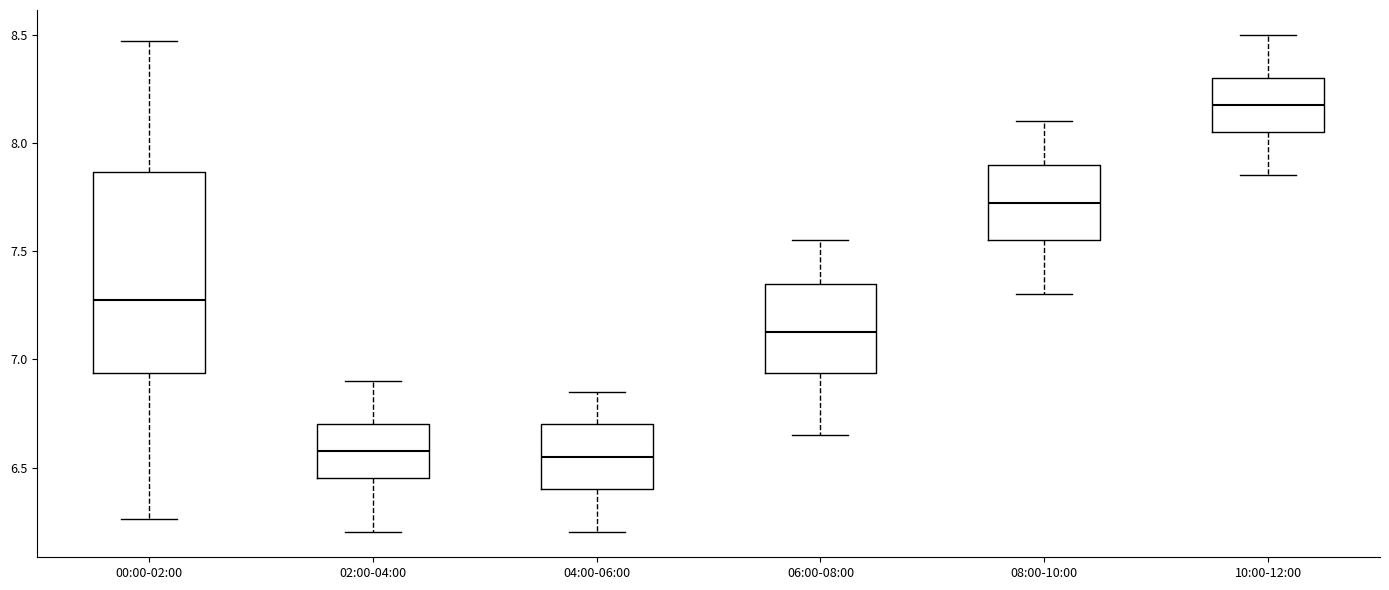

Reading left to right, transcribe this box plot: for each box, give where its median line is, the range the box spans, and where its two whiskers end, as read against the y-axis. The values are not printed on the chart, so give them approximately, as read against the axis.

00:00-02:00: median 7.30, box 6.95 to 7.85, whiskers 6.25 to 8.45
02:00-04:00: median 6.60, box 6.45 to 6.70, whiskers 6.20 to 6.90
04:00-06:00: median 6.55, box 6.40 to 6.70, whiskers 6.20 to 6.85
06:00-08:00: median 7.15, box 6.95 to 7.35, whiskers 6.65 to 7.55
08:00-10:00: median 7.75, box 7.55 to 7.90, whiskers 7.30 to 8.10
10:00-12:00: median 8.20, box 8.05 to 8.30, whiskers 7.85 to 8.50